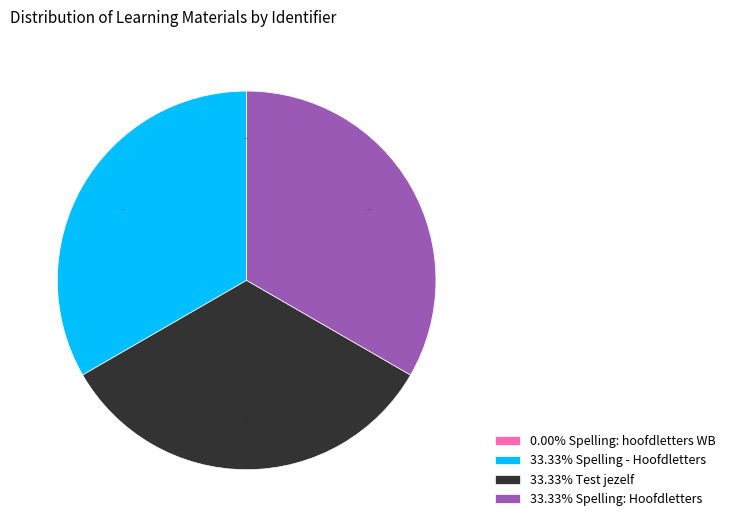

What is the ratio of the value at 33.33% Spelling: Hoofdletters to the value at 33.33% Test jezelf?

1.0